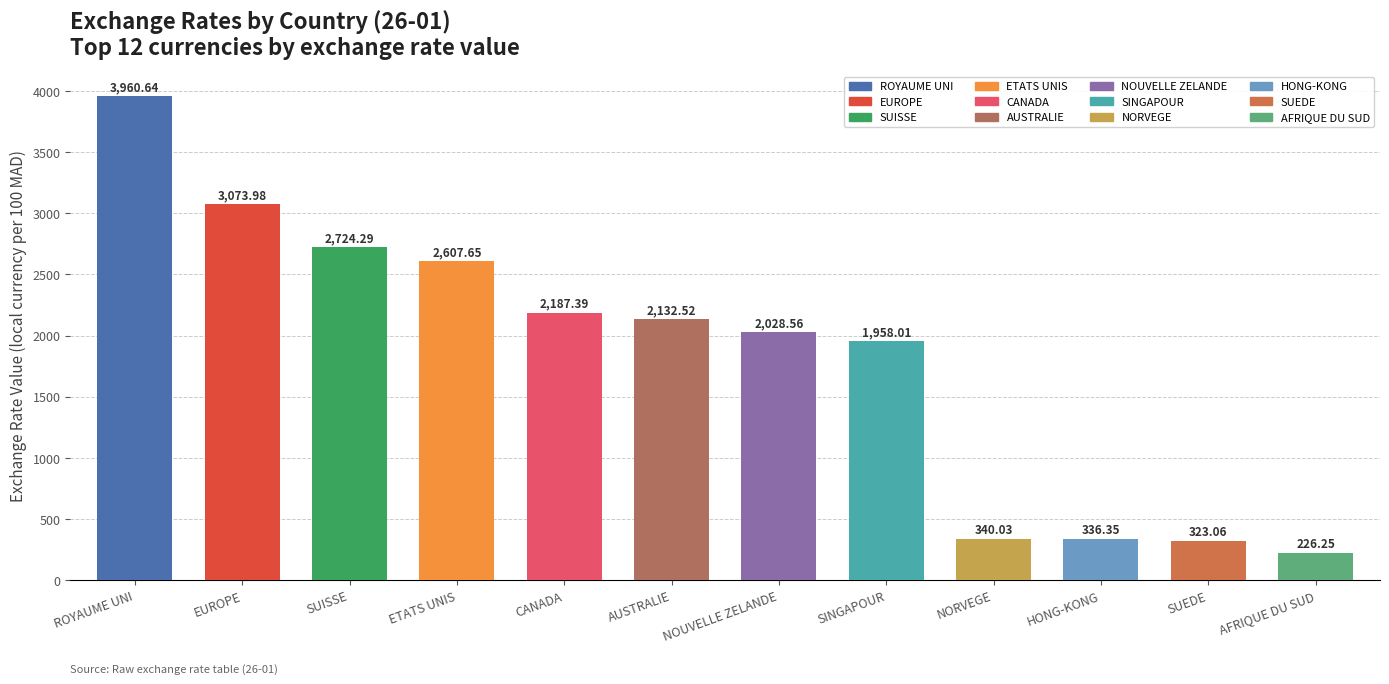

What is the difference between the maximum and minimum values?

3734.4